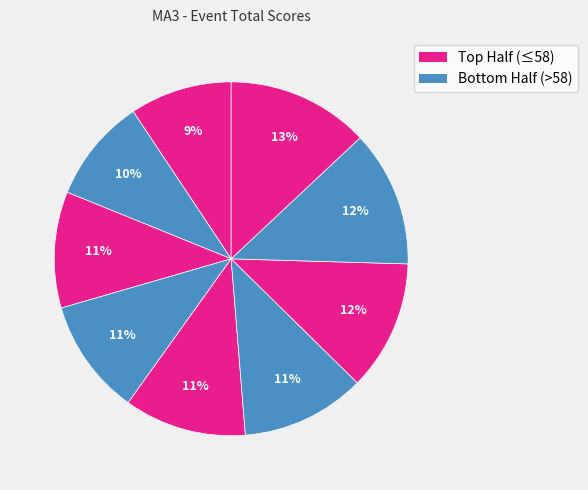

Count the number of slices in the pie.

9